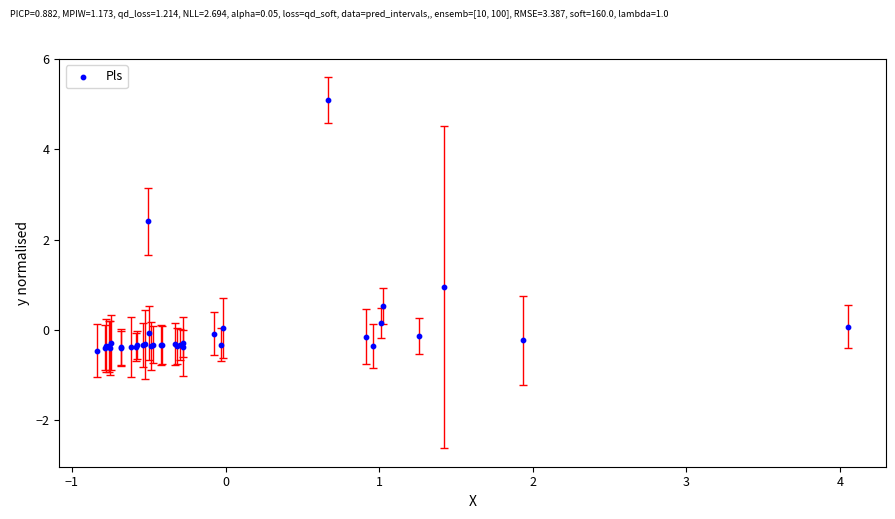

What Y value in the scatter plot is closest to 2?

2.4